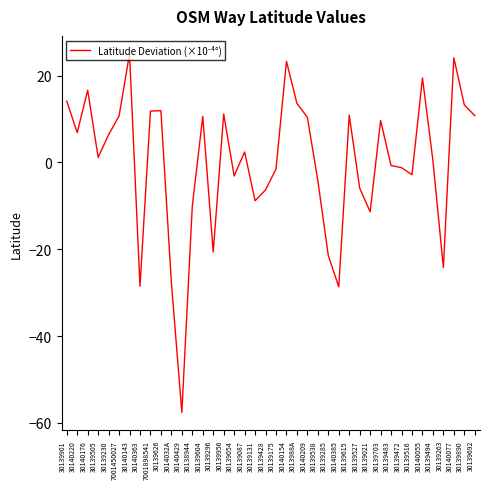

What is the smallest value displayed?

-57.6